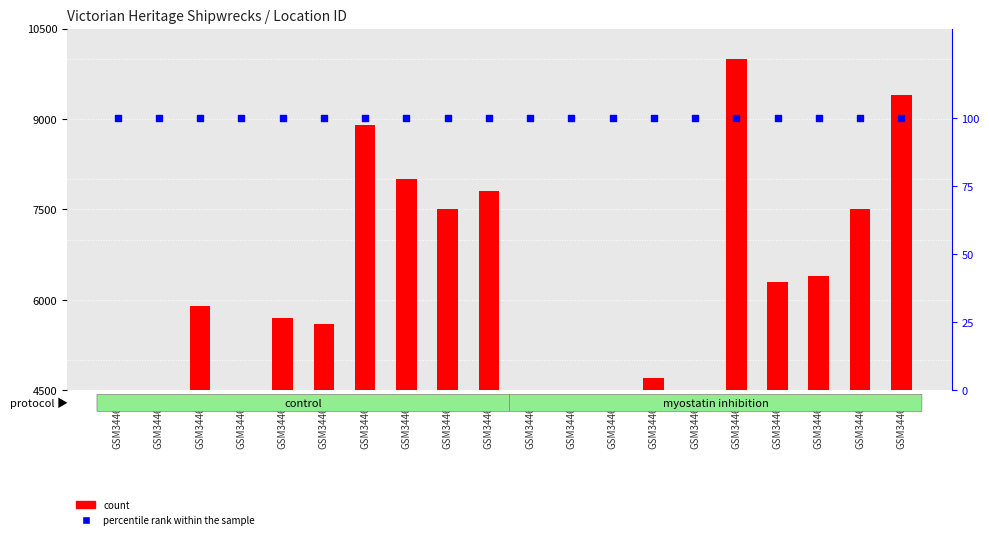

Which series contains the lowest Y value?

count